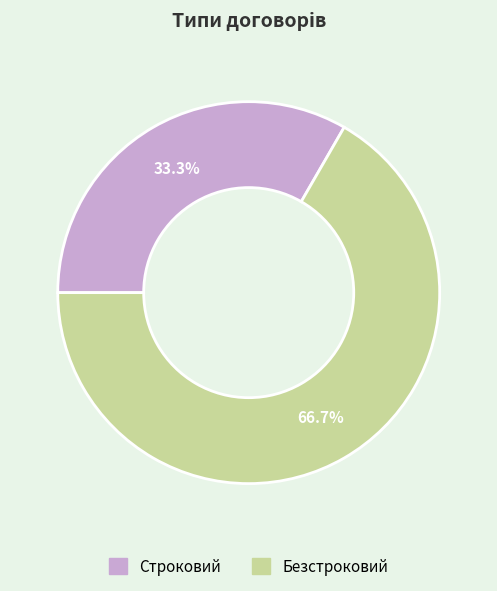

What portion of the pie excludes Строковий?

66.7%